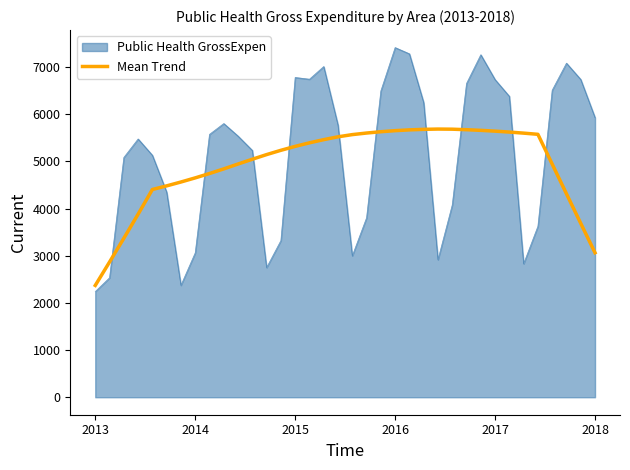

True or false: Mean Trend and Public Health GrossExpen cross at least once.

True